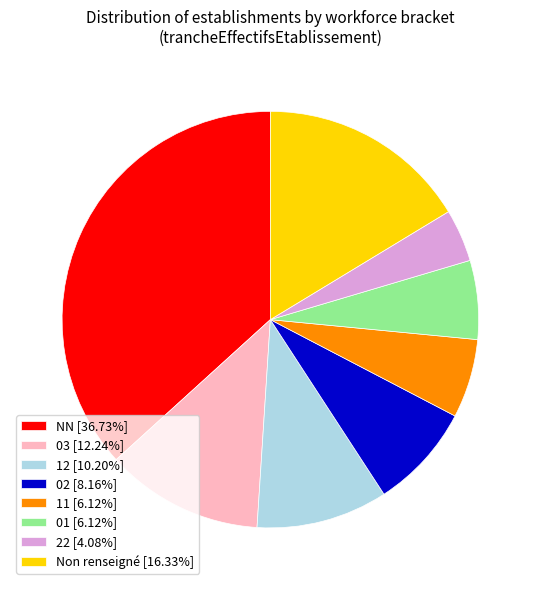

Does any single category account for the majority?

No